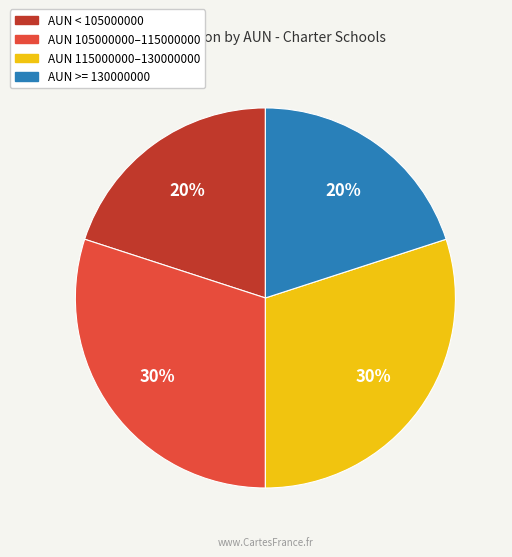

To the nearest percent, what is the difference between the largest and smallest slice percentages?

10%